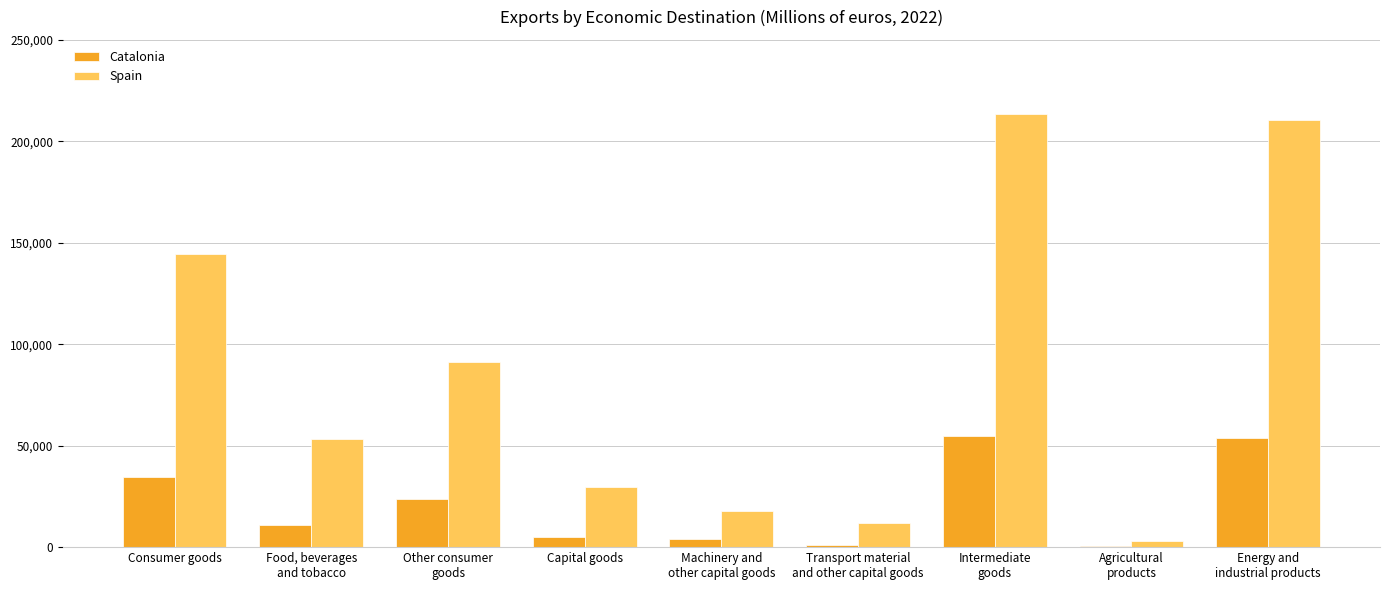

Between Transport material
and other capital goods and Energy and
industrial products, which series saw the biggest shift?

Spain